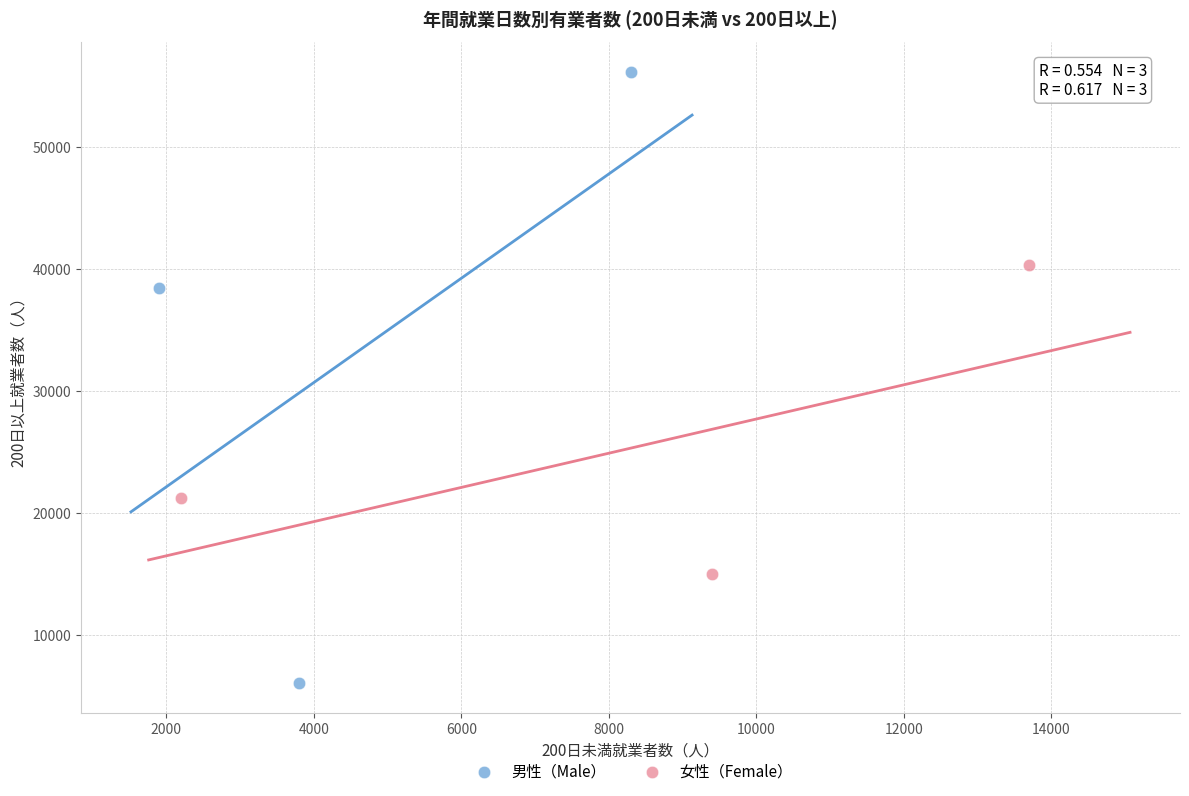

Which series has the largest Y range (max minus min)?

男性（Male）